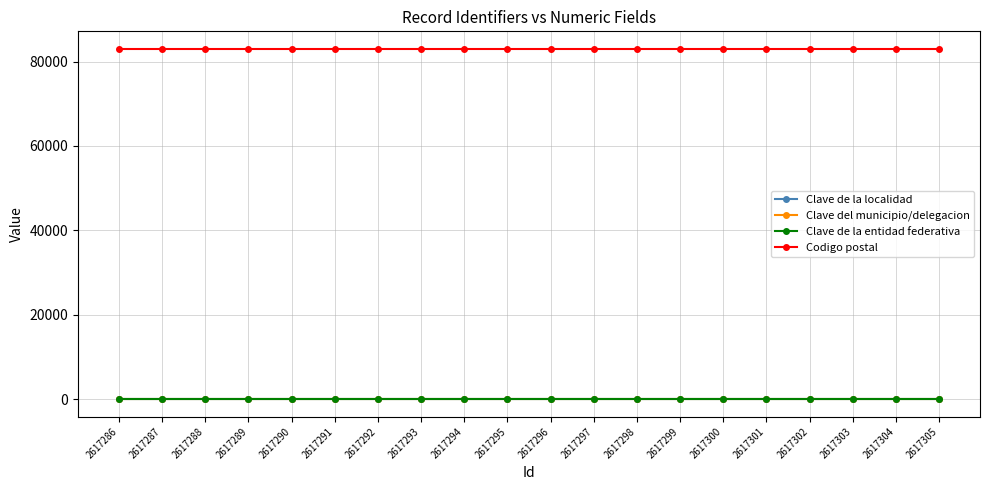

What is the value of the Clave de la localidad point at the 3rd from the left?

31